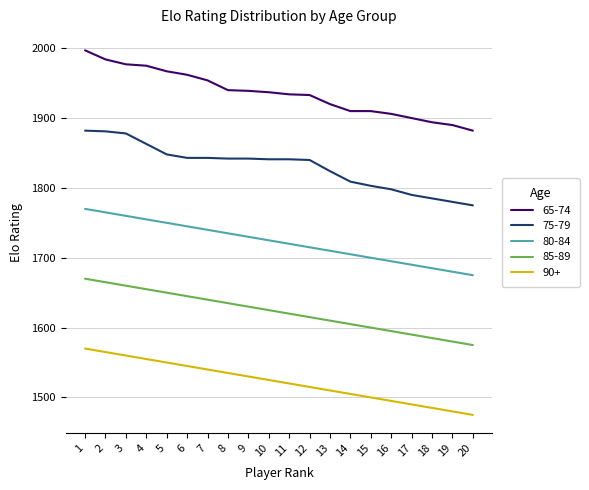

True or false: 85-89 and 65-74 cross at least once.

False